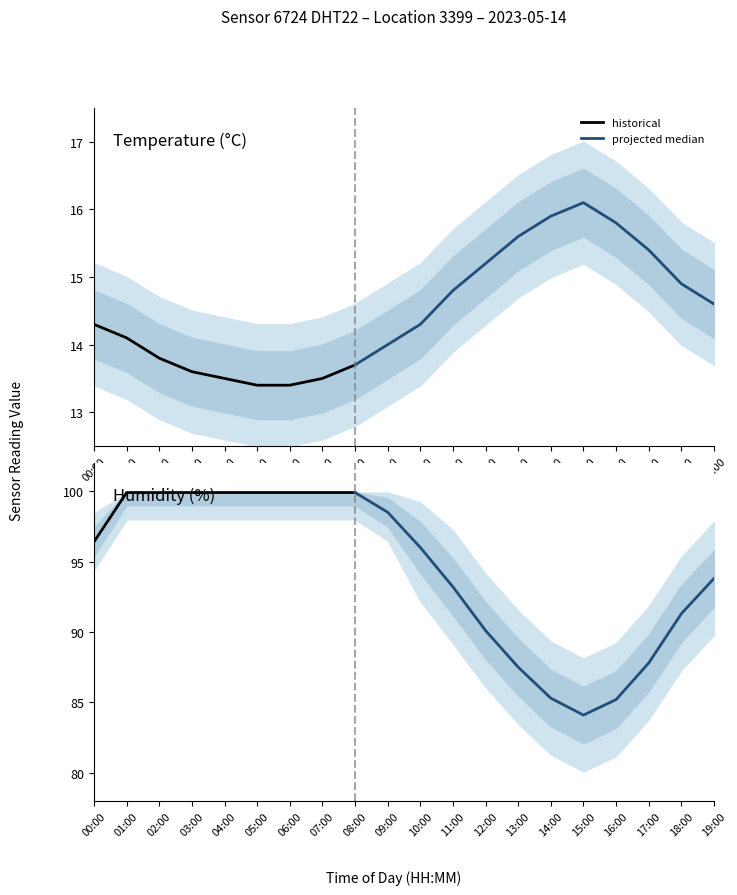

The value of humidity at 10:00 is 149.6. True or false?

False